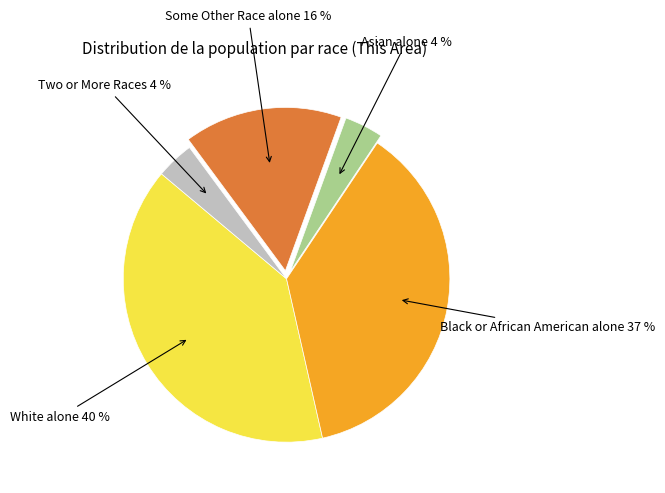

What percentage is the Some Other Race alone 16 % slice, to the nearest percent?

16%